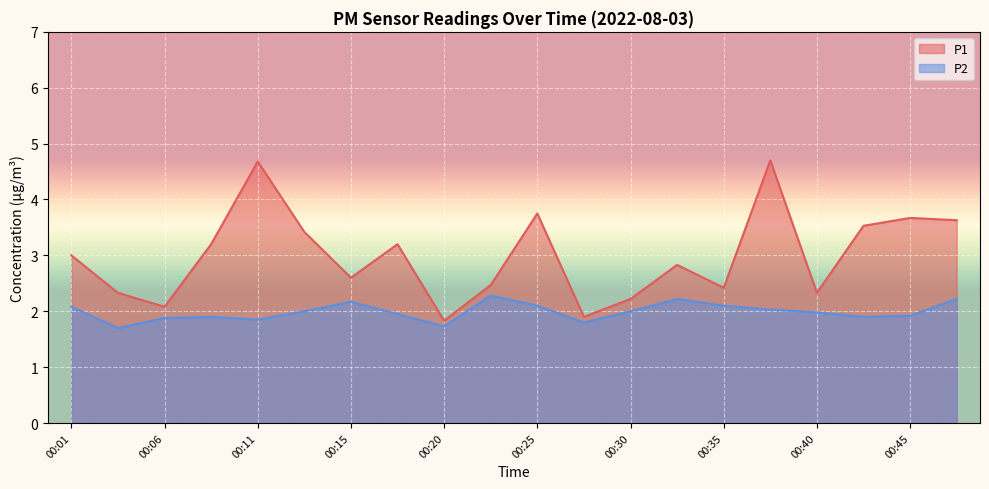

What is the sum of all P1 values?

59.8